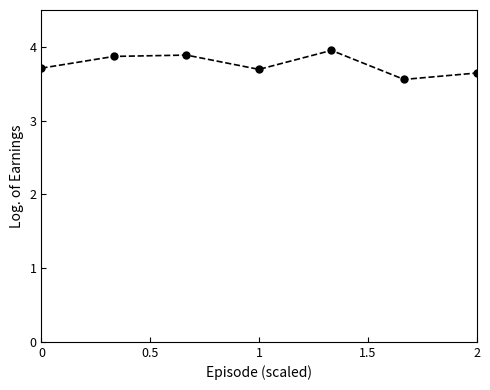

How many lines are shown in the chart?

1